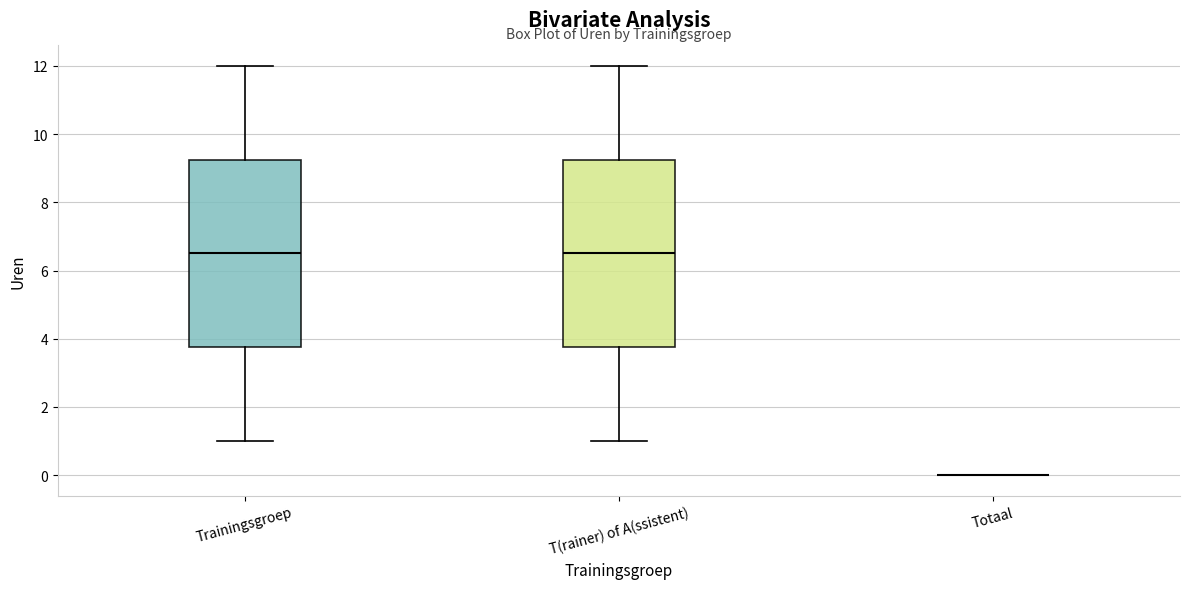

Reading left to right, transcribe this box plot: for each box, give where its median line is, the range the box spans, and where its two whiskers end, as read against the y-axis. The values are not printed on the chart, so give them approximately, as read against the axis.

Trainingsgroep: median 6.6, box 3.8 to 9.2, whiskers 1.0 to 12.0
T(rainer) of A(ssistent): median 6.6, box 3.8 to 9.2, whiskers 1.0 to 12.0
Totaal: box collapsed to a line at 0.0, whiskers 0.0 to 0.0